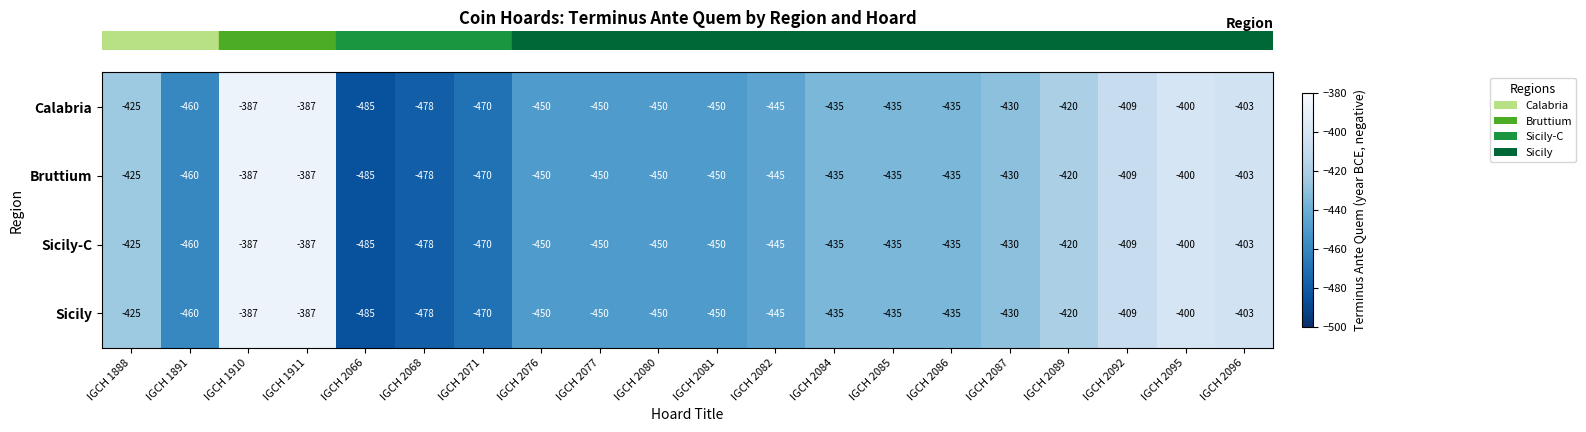

What is the smallest value displayed?

-485